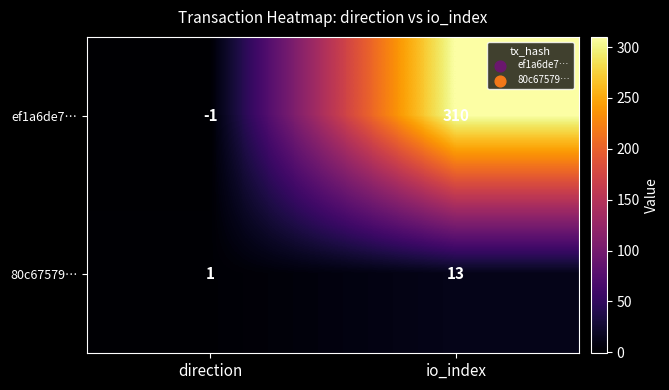

Is it true that ef1a6de7… equals -1 at direction?

True